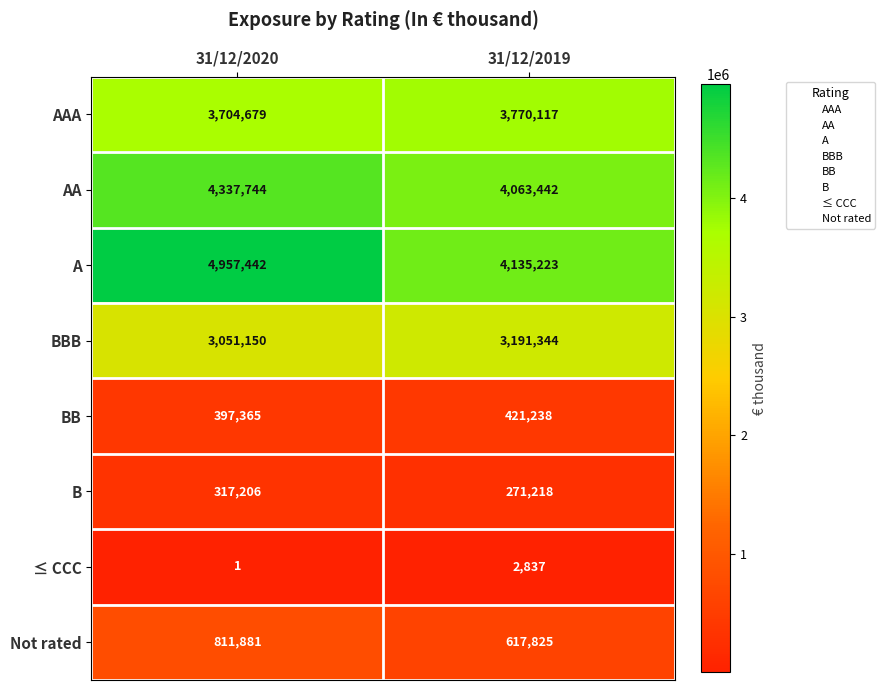

The Not rated series shows 129118 at 31/12/2019. True or false?

False